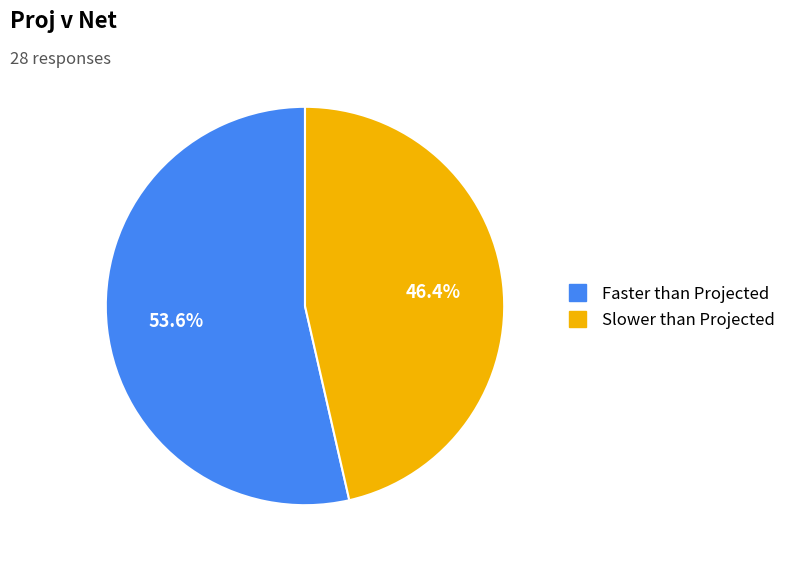

To the nearest percent, what portion does Faster than Projected represent?

54%